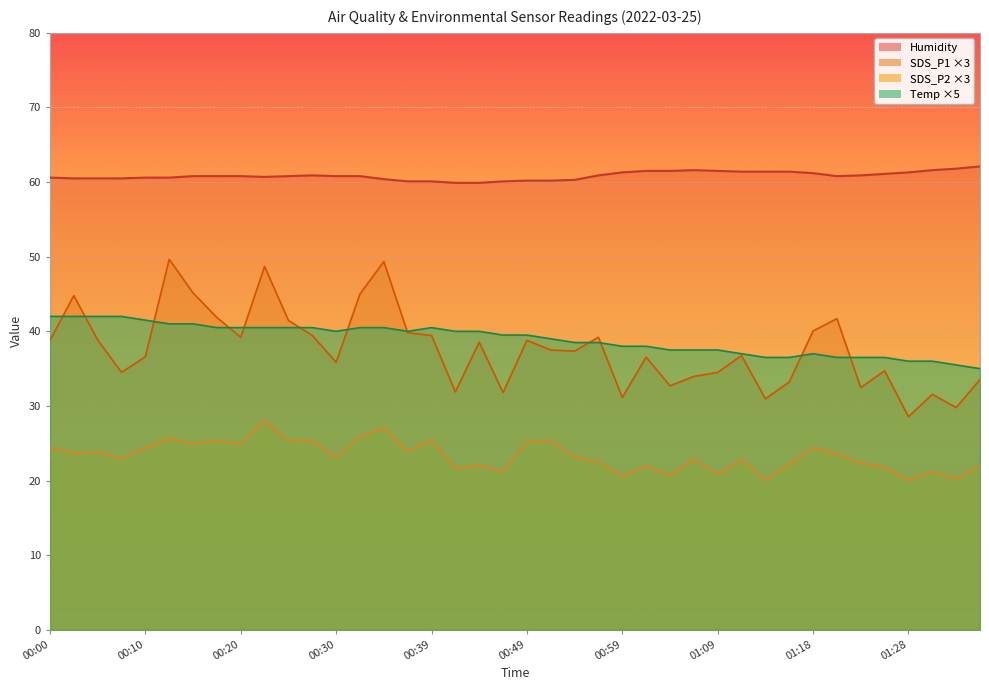

What is the lowest value of the Humidity series?

59.9